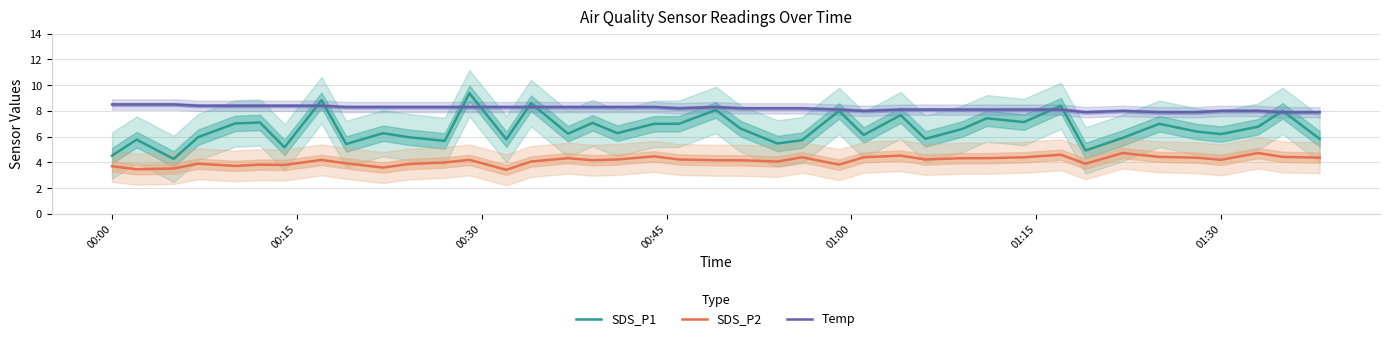

Which series ends up on top after the final intersection of SDS_P1 and Temp?

Temp